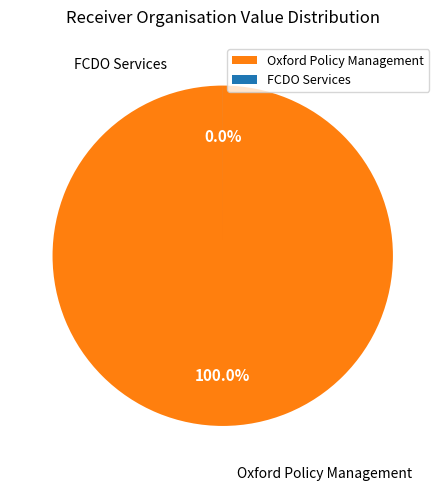

To the nearest percent, what portion does Oxford Policy Management represent?

100%